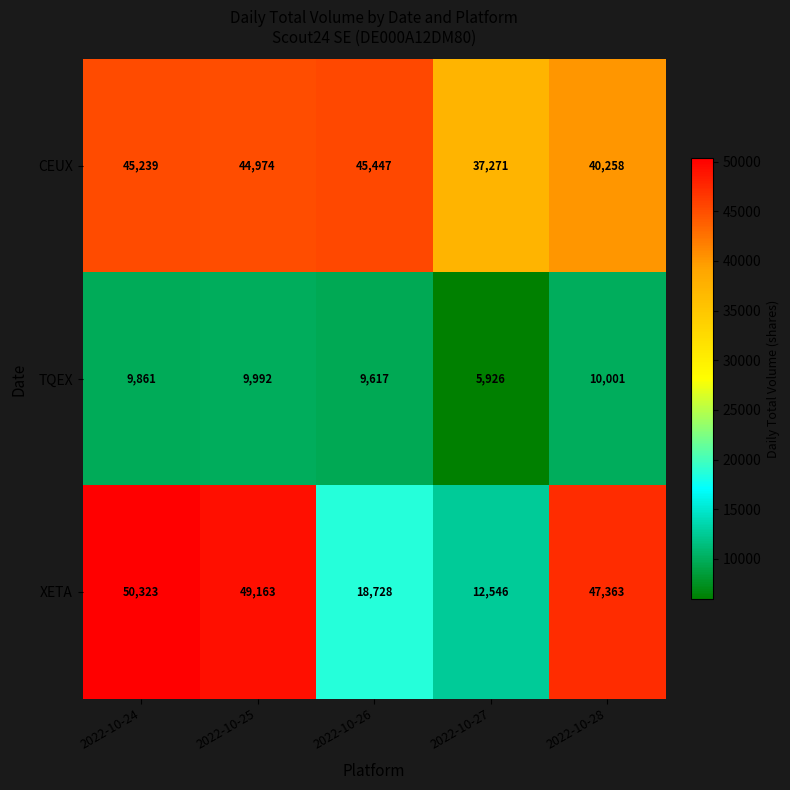

Which series has the largest total across all categories?

CEUX